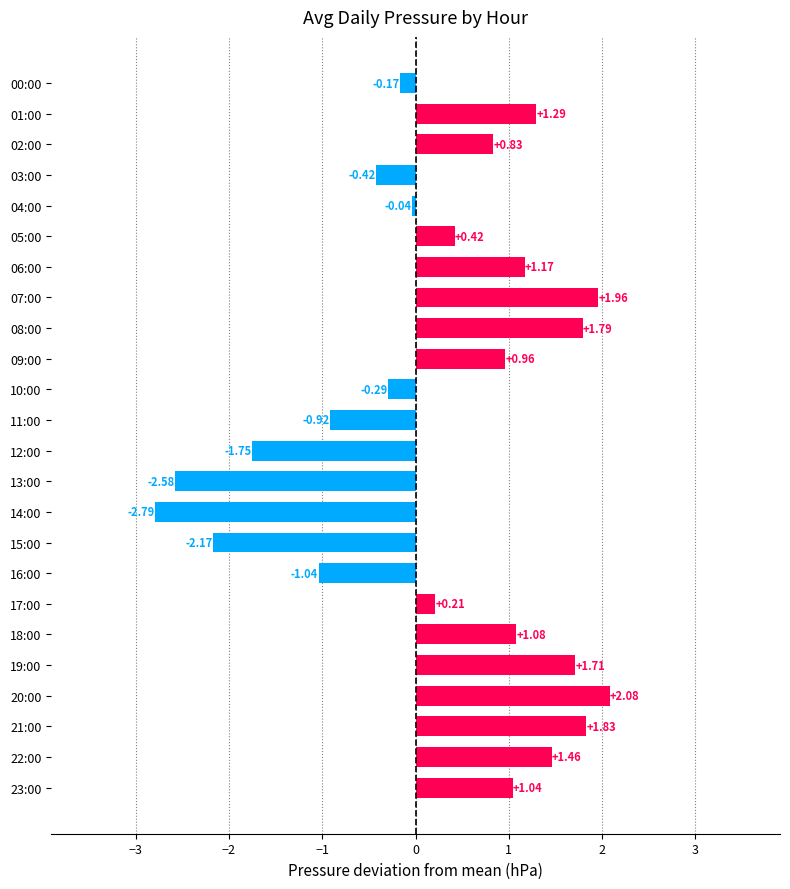

What is the difference between the maximum and second lowest values?

4.7